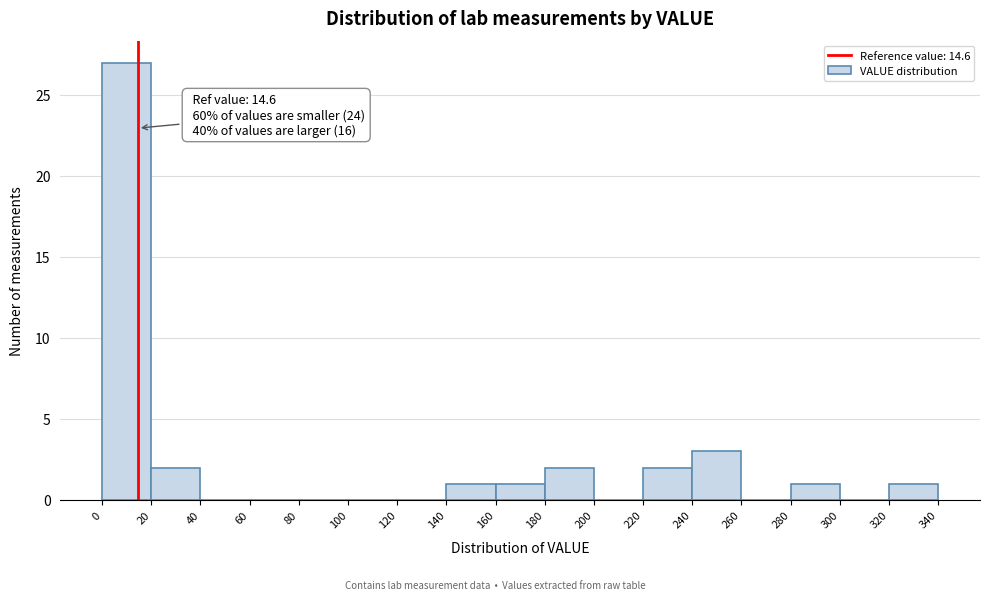

Which range on the x-axis has the tallest bar?

0 to 20